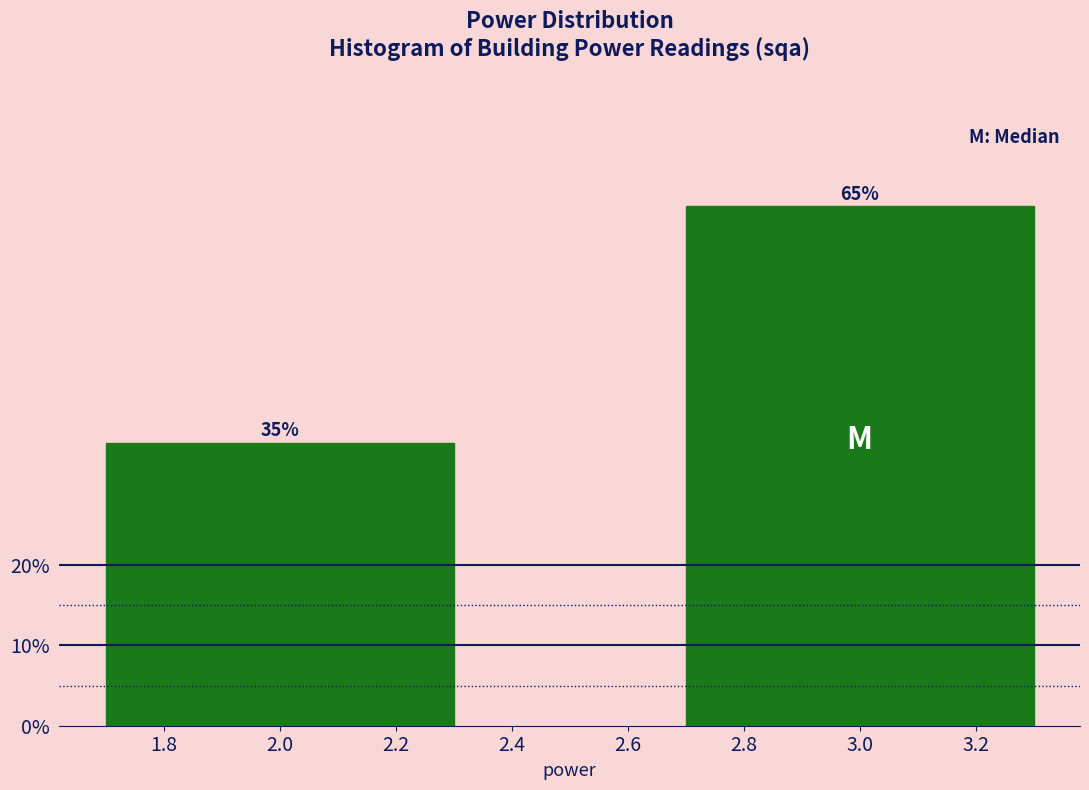

Does the chart contain any negative values?

No